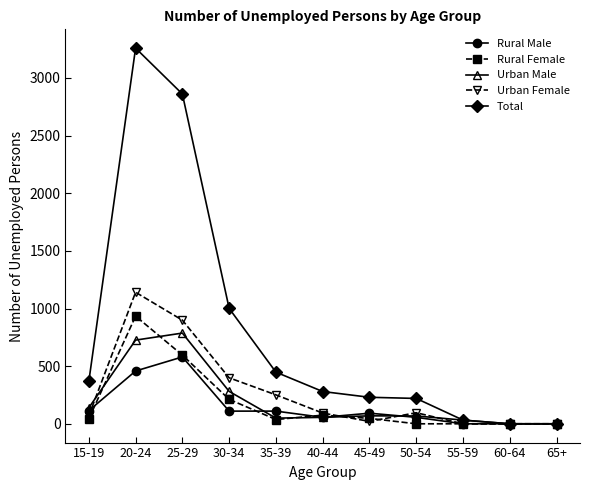

Which category has the highest value across all series?

20-24